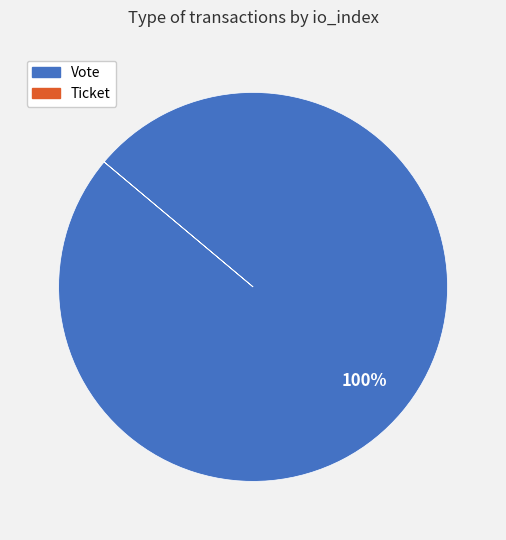

What is the majority slice?

Vote